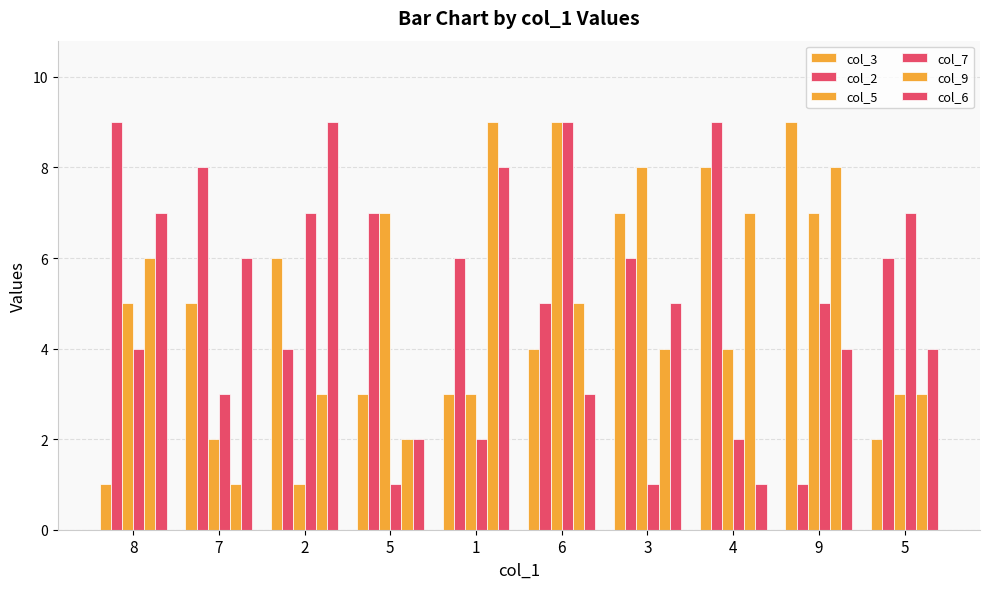

The col_2 series shows 4 at 2. True or false?

True